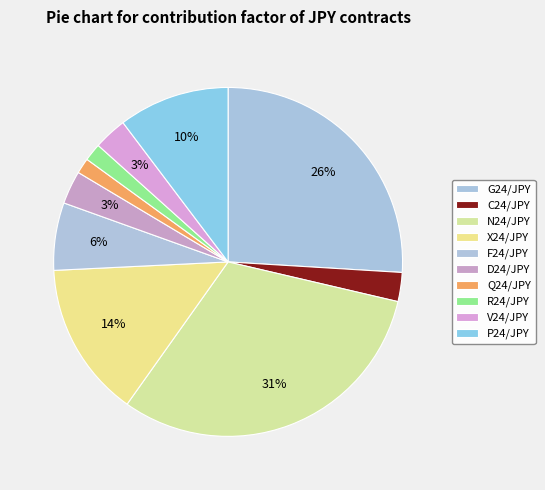

Approximately how many times larger is the value at D24/JPY compared to N24/JPY?

0.1